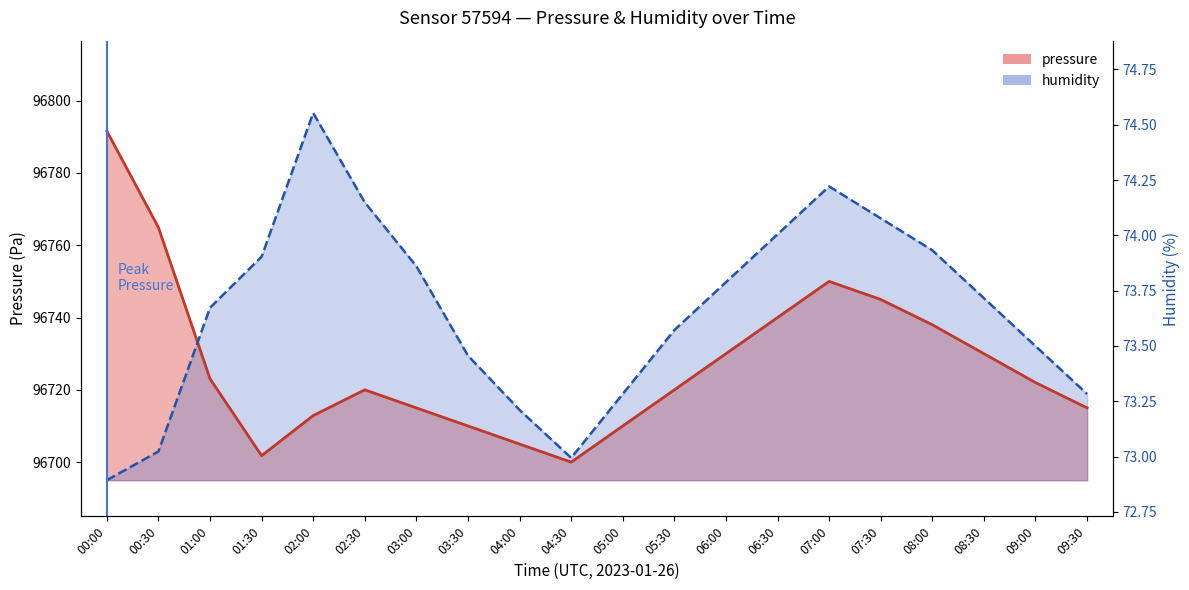

Which has a higher value, 02:30 or 06:30?

06:30